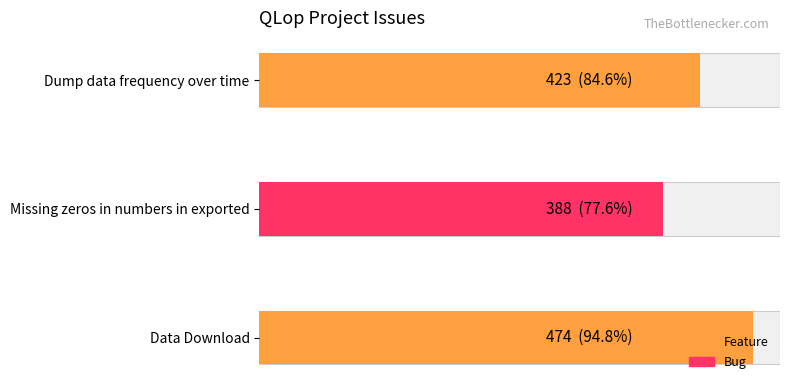

Are the bars horizontal?

Yes